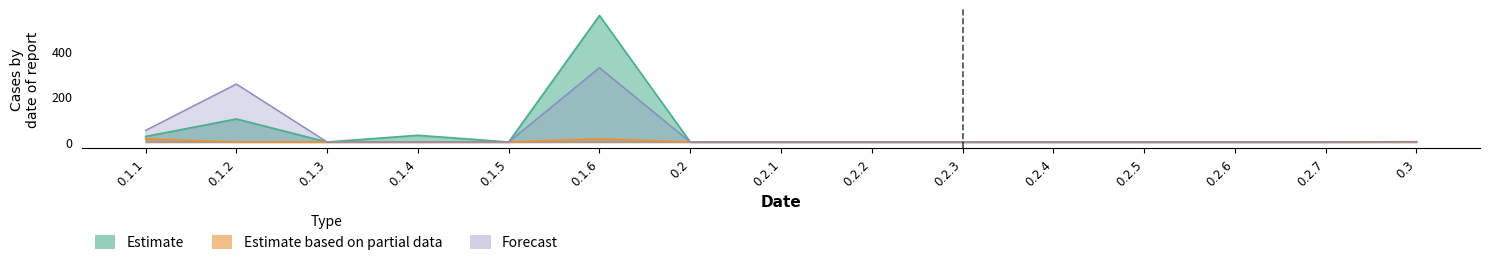

True or false: Forecast has a value of 2.0 at 0.3.

False